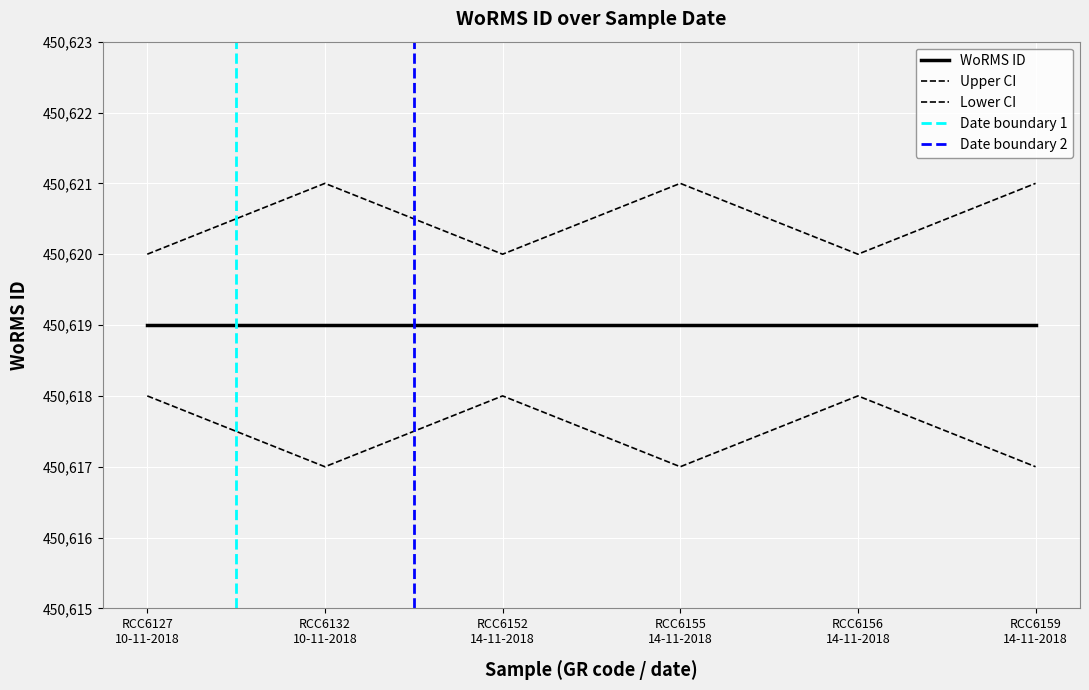

Where is Upper CI nearest to the value 450620?

RCC6127 10-11-2018